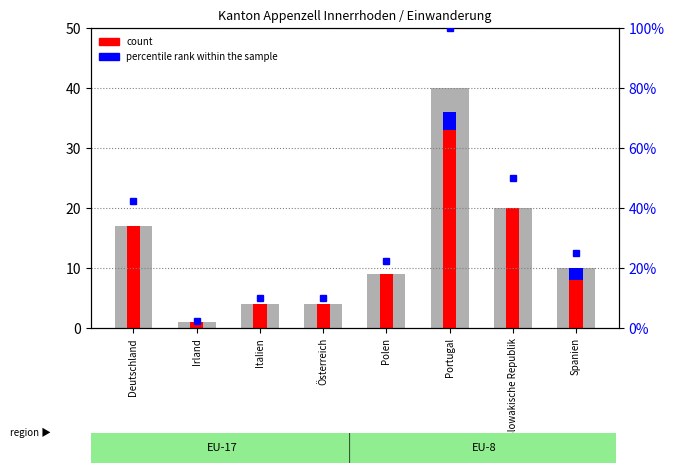

The count (Erwerbstätigkeit) series shows 11.4 at Spanien. True or false?

False